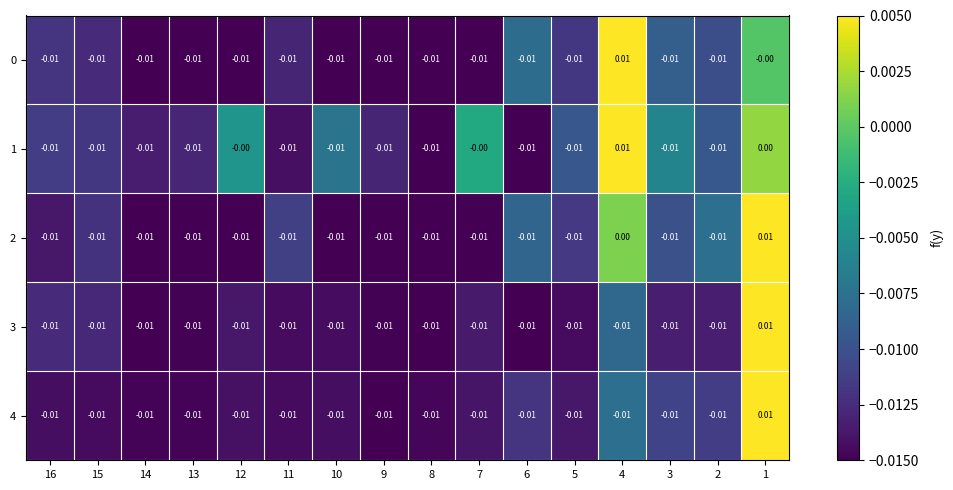

Is the value of 3 at 2 greater than the value of 1 at 1?

No